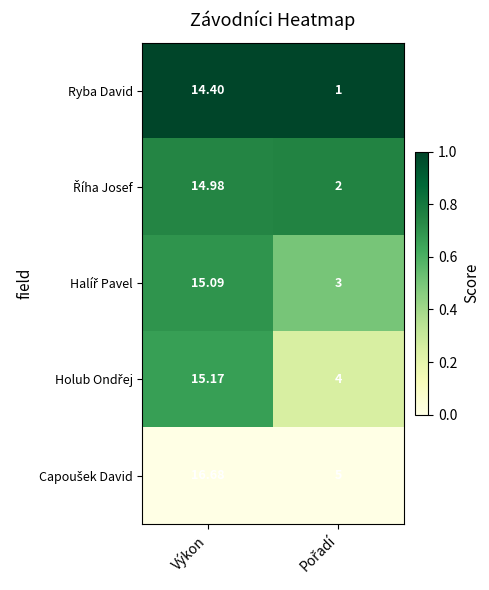

Which label corresponds to the largest value in the chart?

Výkon